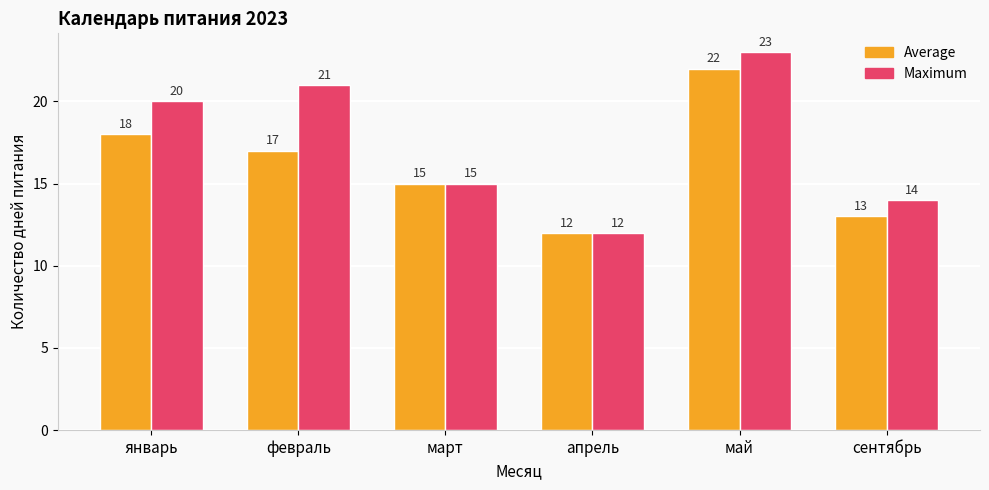

What is the value of the Average bar at the 6th from the left?

13